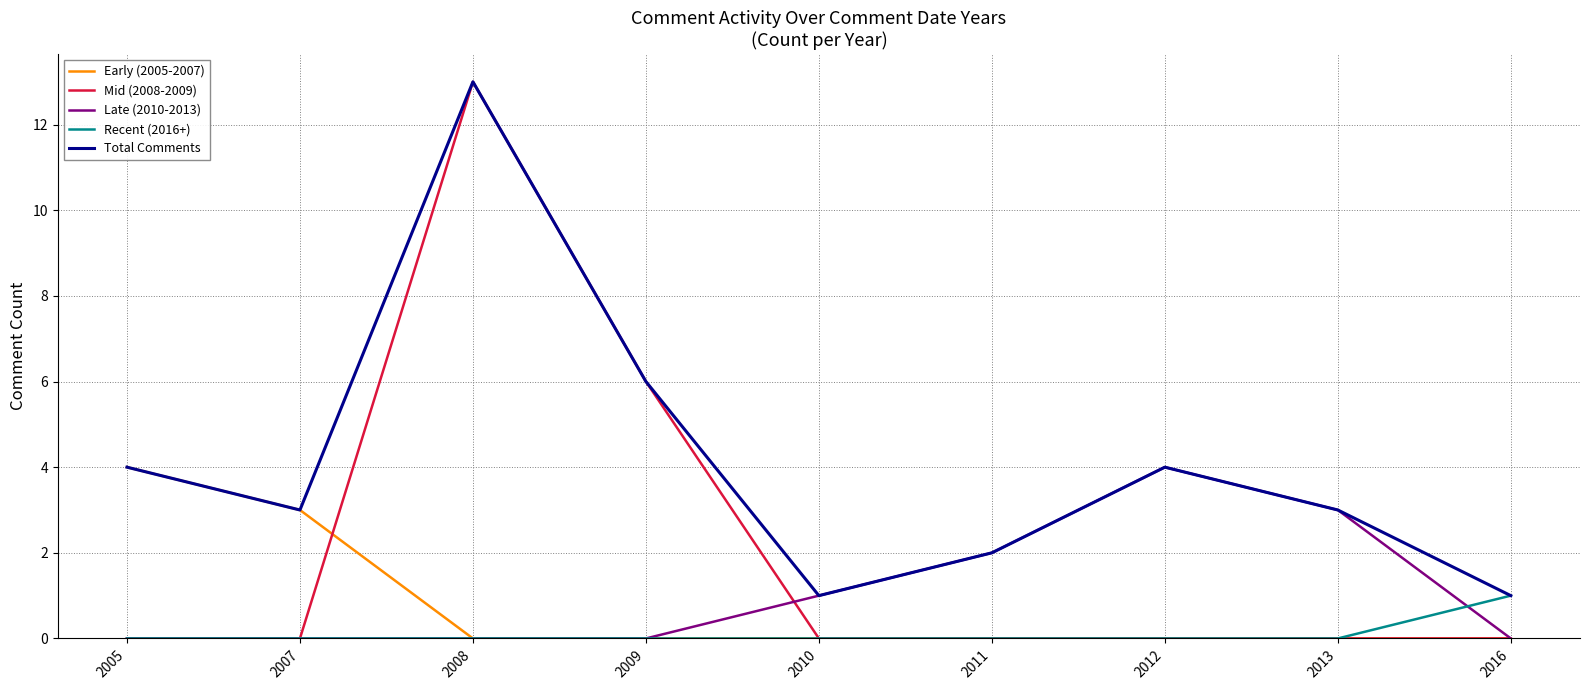

What is the total value across all series at 2005?

8